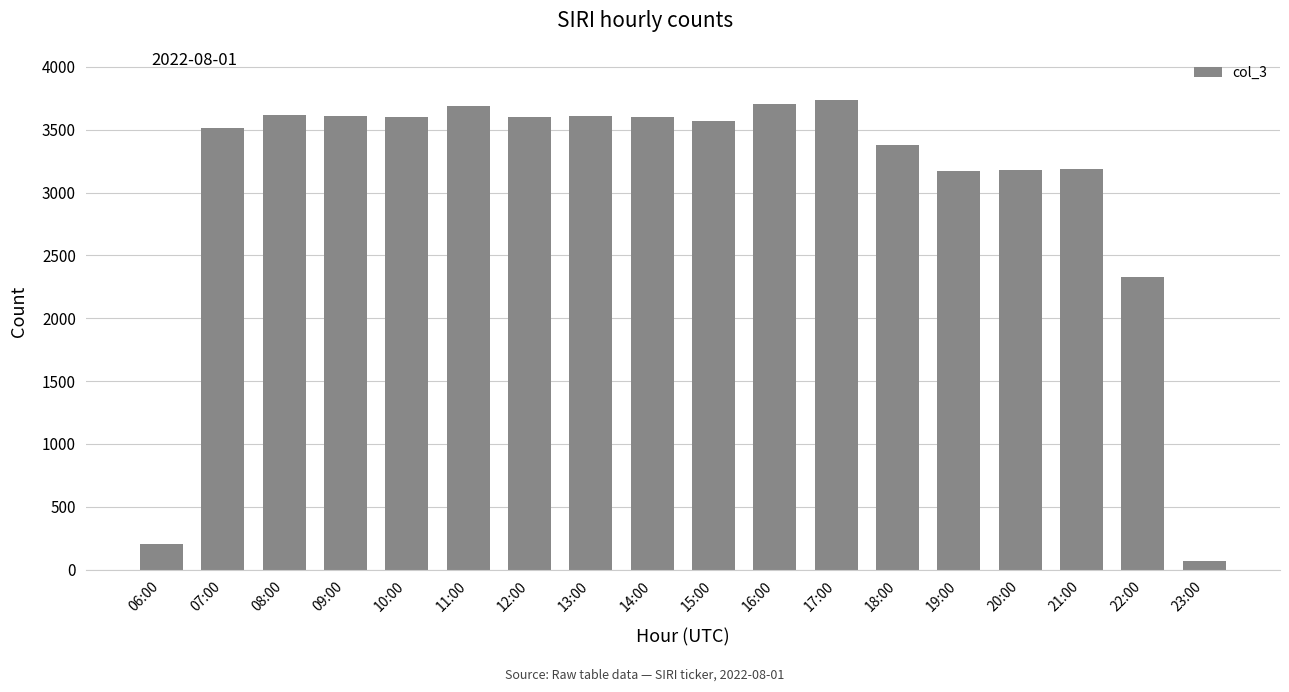

Which has a higher value, 18:00 or 09:00?

09:00